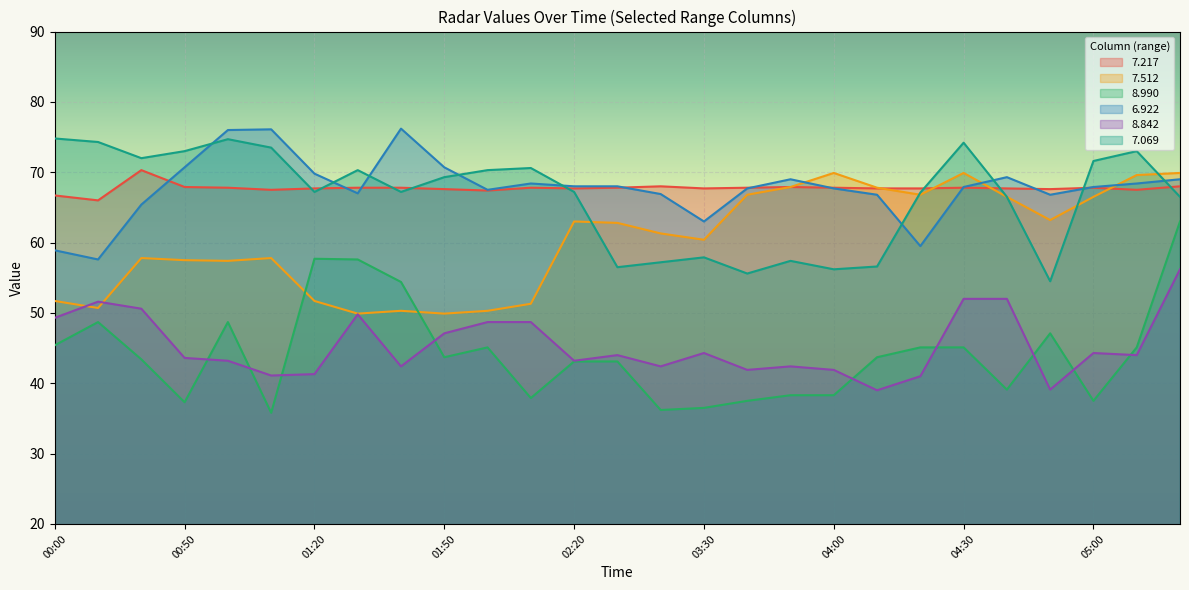

Is it true that   7.069 equals 45.7 at 00:10?

False